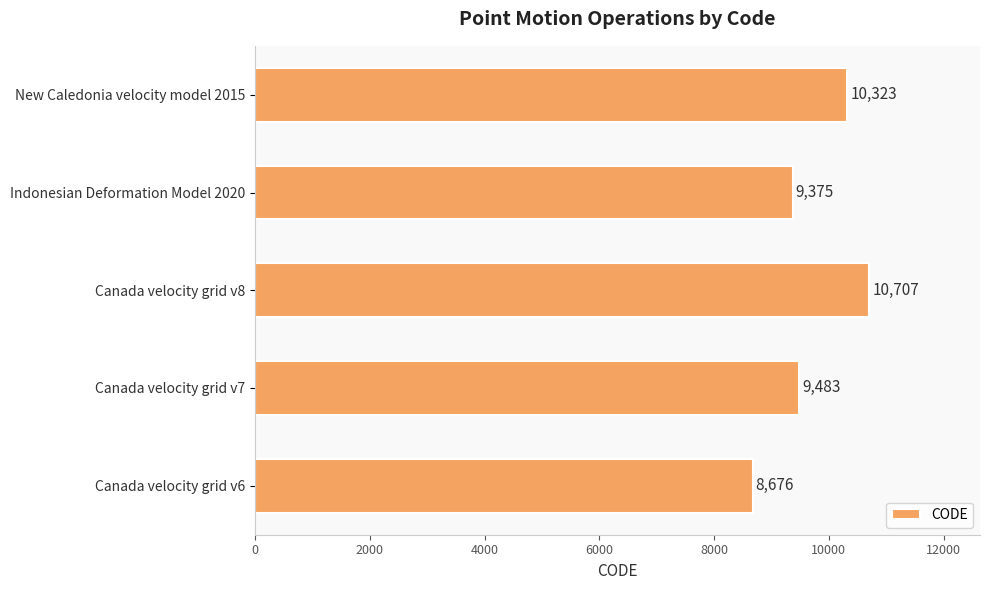

Approximately how many times larger is the value at New Caledonia velocity model 2015 compared to Canada velocity grid v6?

1.2